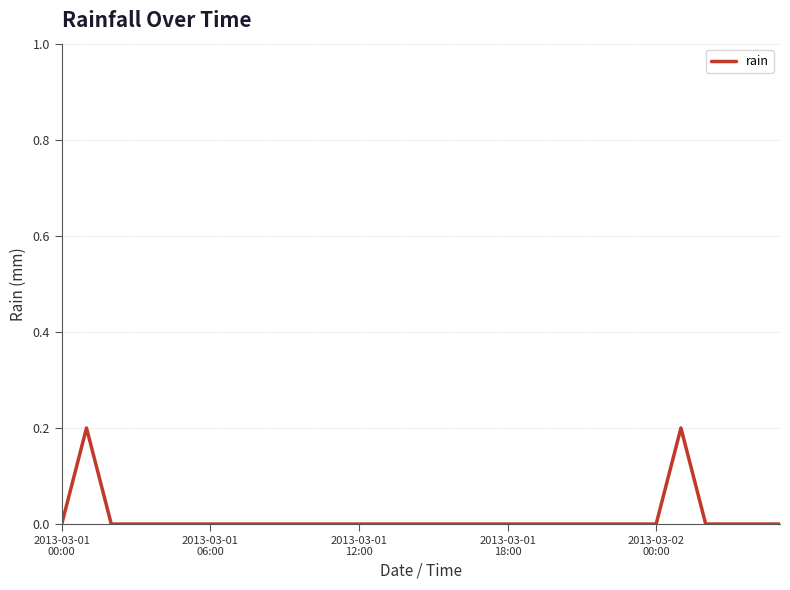

How many lines are shown in the chart?

1